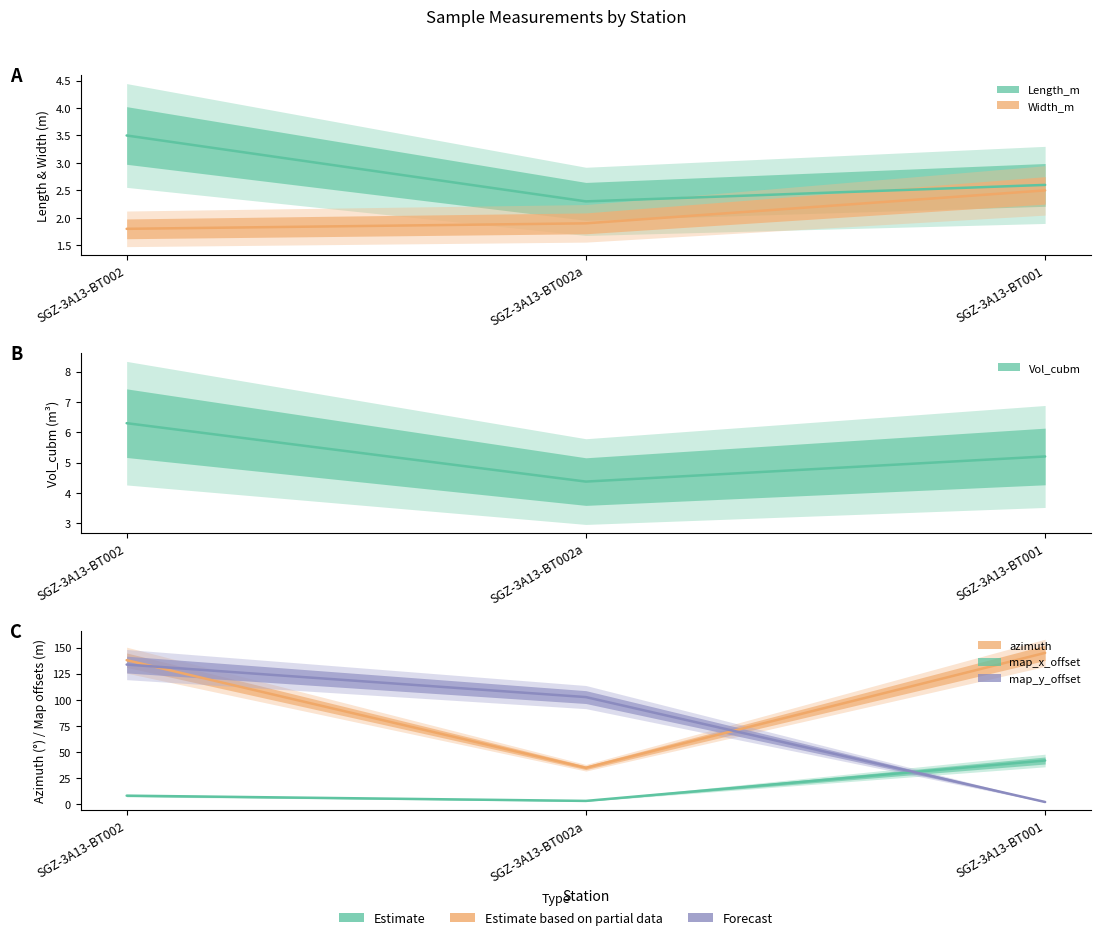

What is the smallest value displayed?

1.8